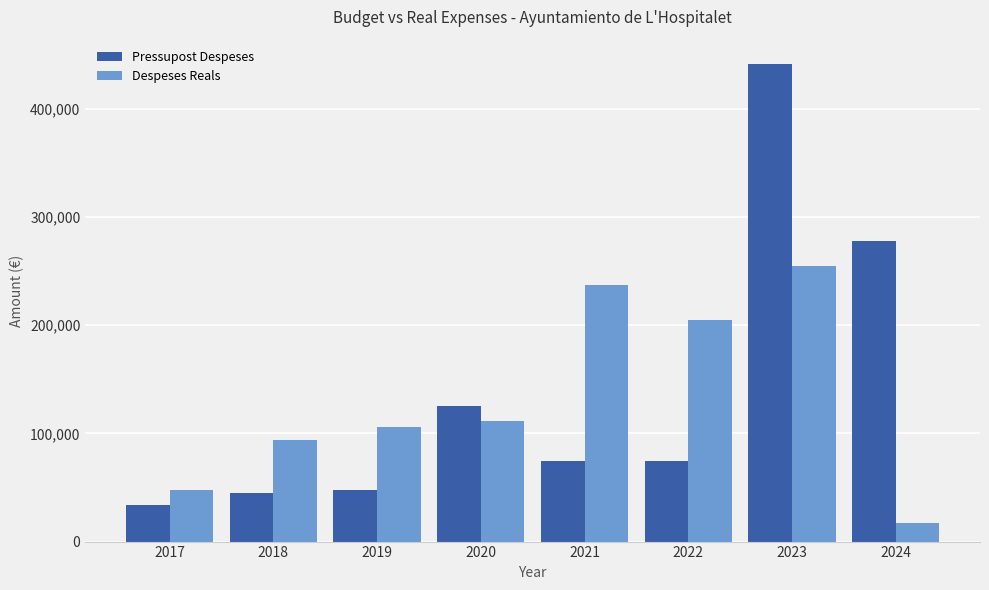

At 2023, list the series in order from largest to smallest.

Pressupost Despeses, Despeses Reals